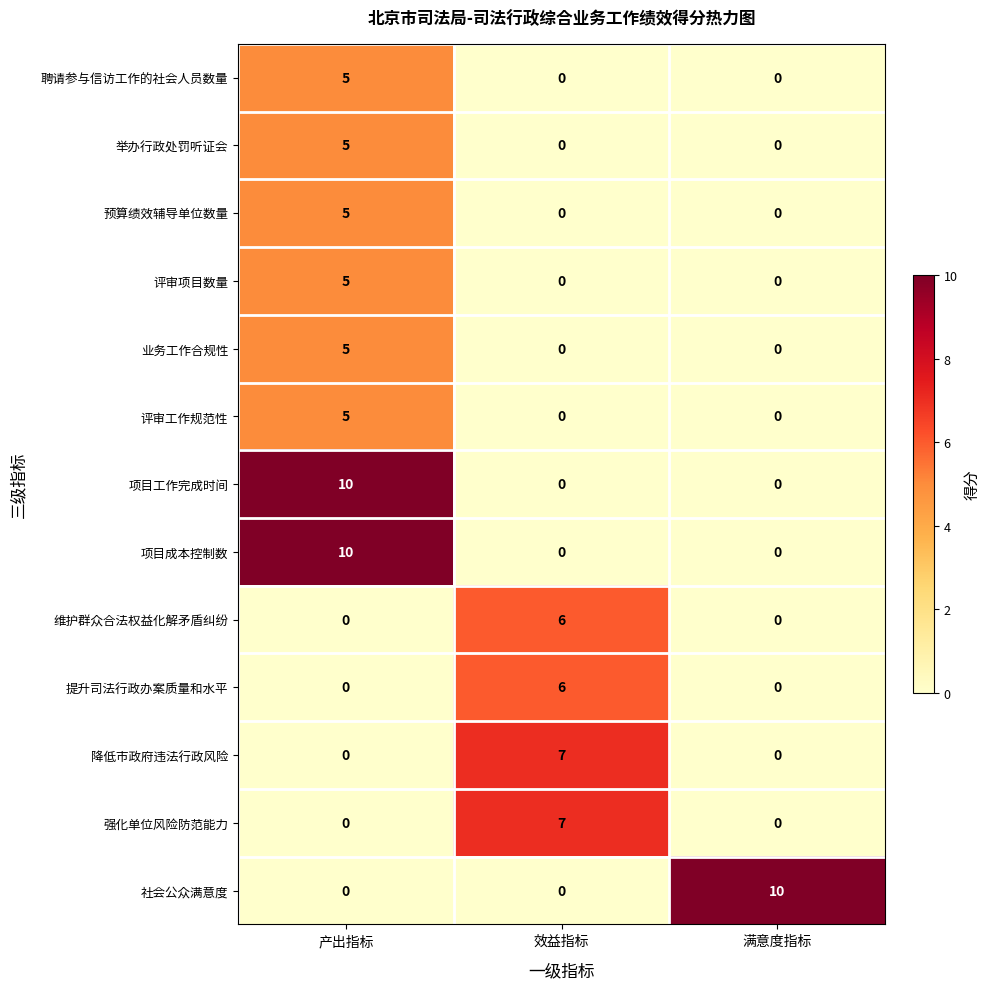

What is the greatest value displayed?

10